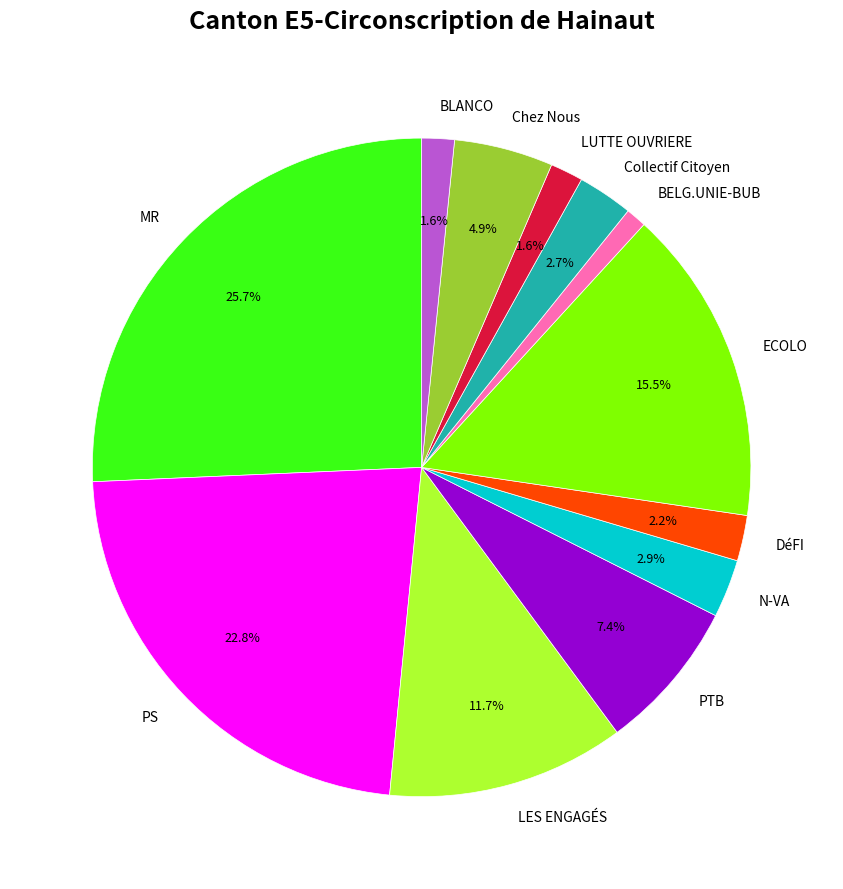

Approximately how many times larger is the value at DéFI compared to Collectif Citoyen?

0.8